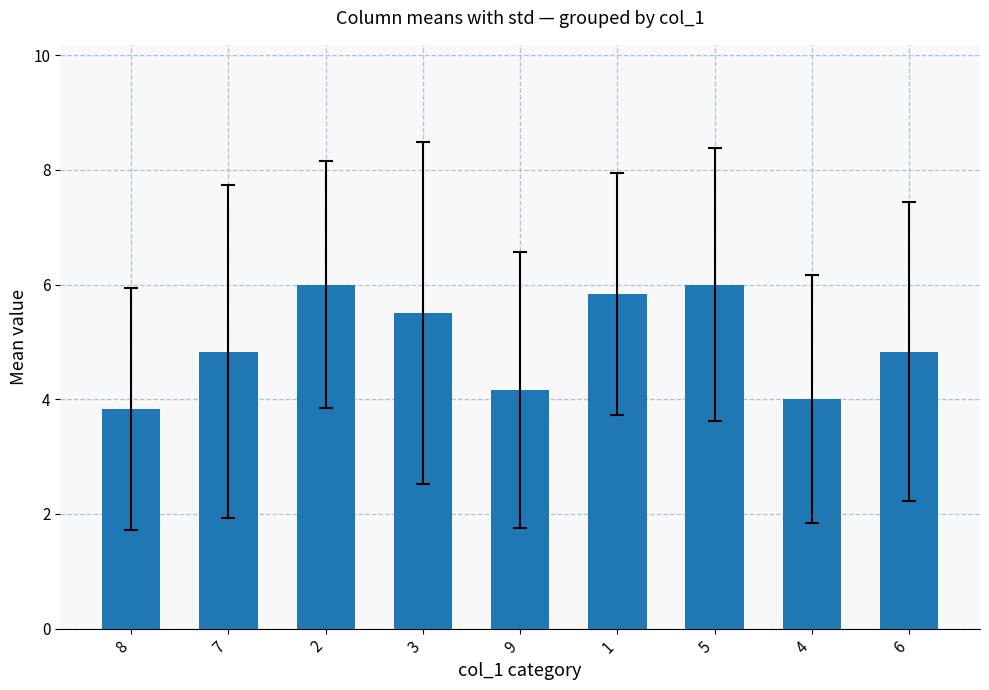

Which has a higher value, 7 or 1?

1